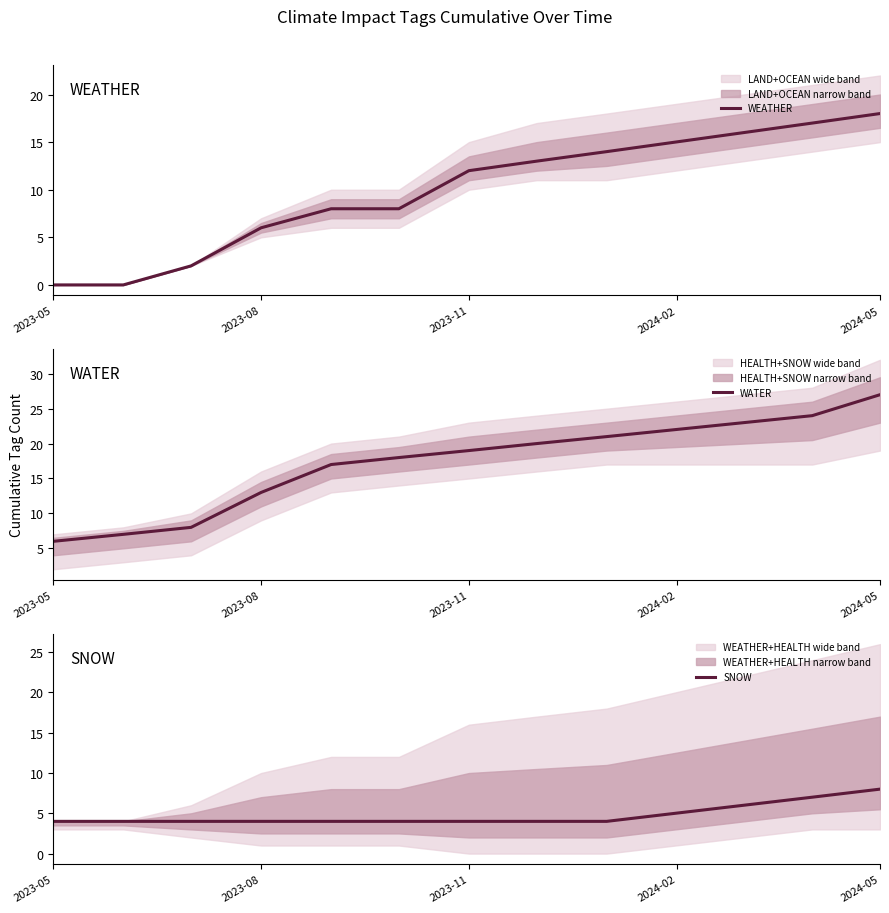

What is the difference between the maximum and minimum values in the WEATHER series?

18